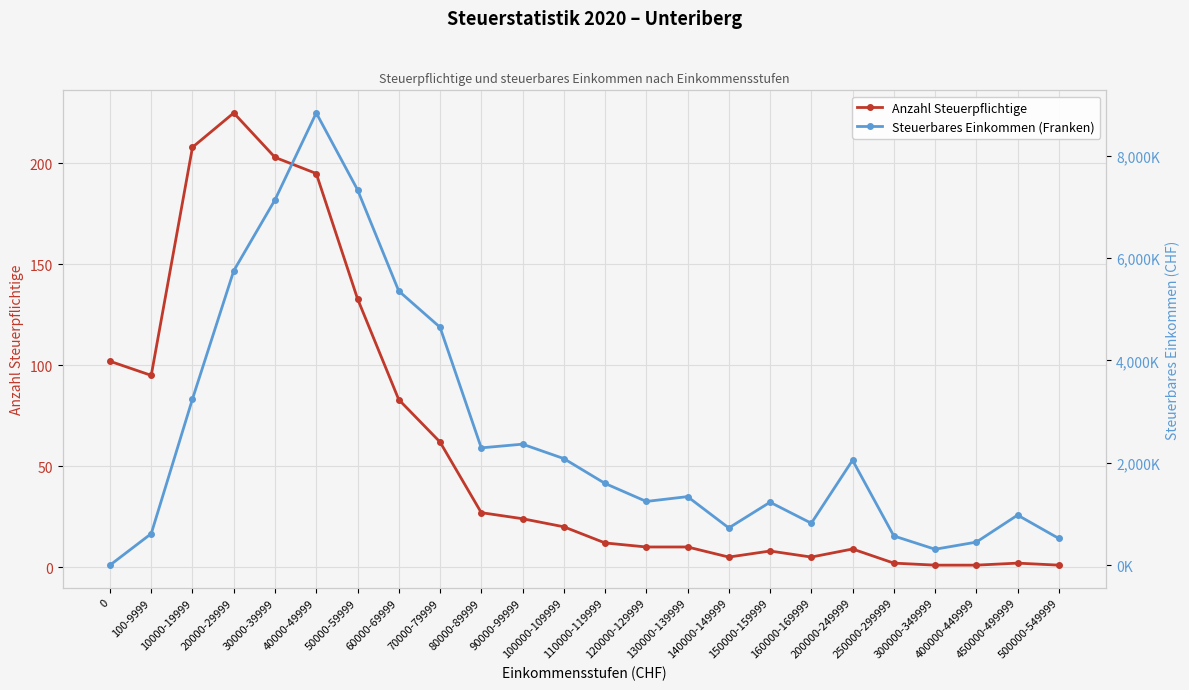

Reading right to left, extract all data points from this chart.

Anzahl Steuerpflichtige: 1	2	1	1	2	9	5	8	5	10	10	12	20	24	27	62	83	133	195	203	225	208	95	102
Steuerbares Einkommen (Franken): 521000	977800	449800	310500	570500	2049600	818800	1229200	727000	1338600	1244200	1595900	2081700	2363000	2290900	4646800	5354800	7333400	8832800	7135200	5749600	3245900	614600	0